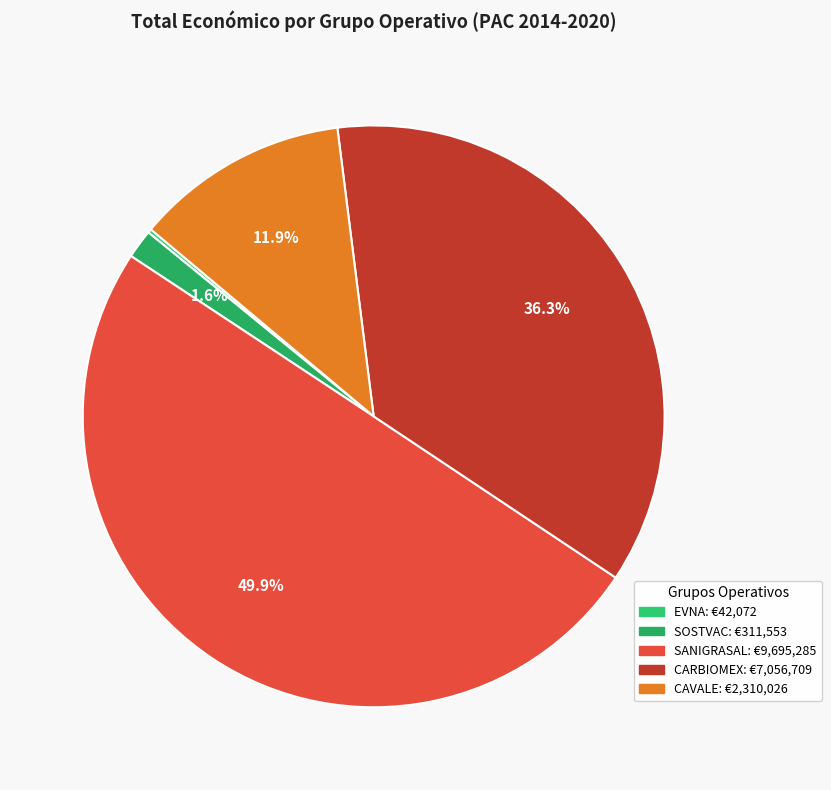

What percentage is the CAVALE slice, to the nearest percent?

12%